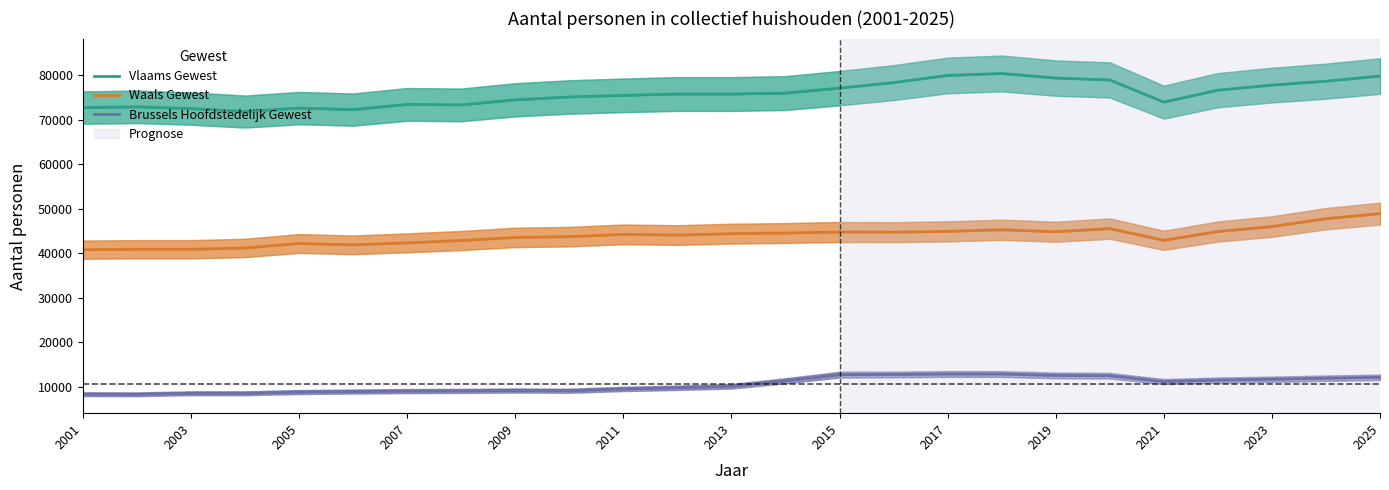

True or false: Waals Gewest and Vlaams Gewest intersect in this chart.

False